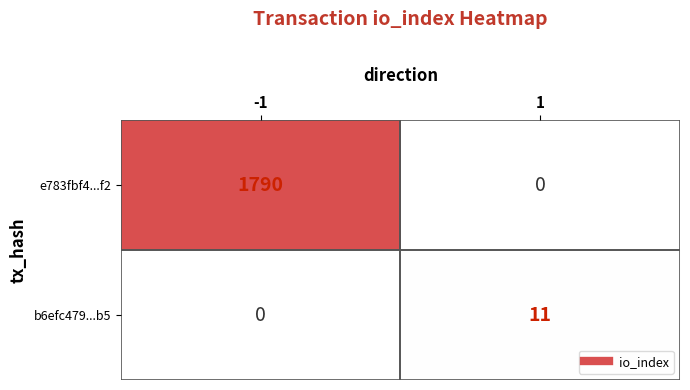

Rank the series by their average value, from highest to lowest.

e783fbf4...f2, b6efc479...b5